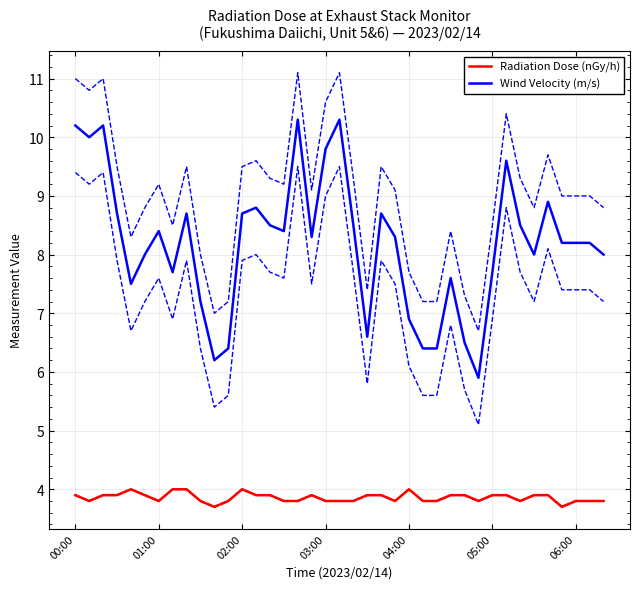

True or false: Wind Velocity (m/s) and Radiation Dose (nGy/h) cross at least once.

False